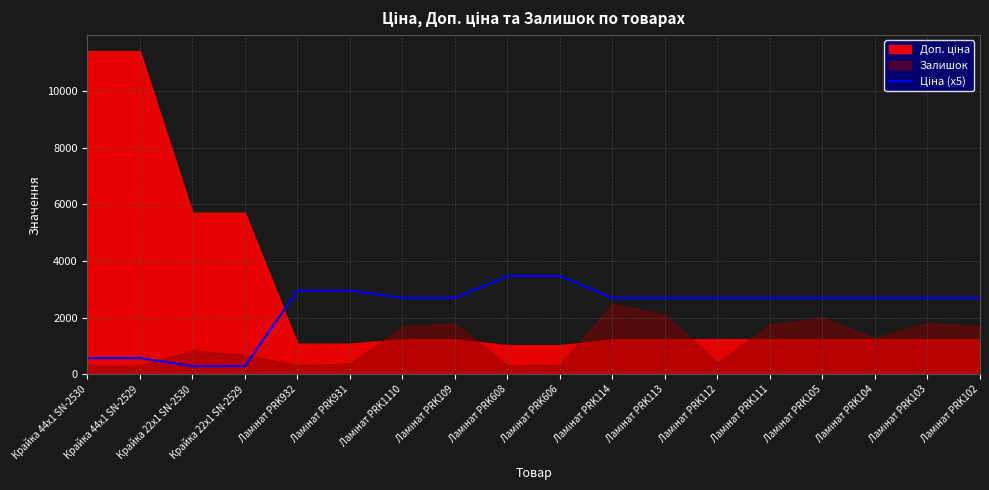

Read the value at Ламінат PRK105.

2695.0